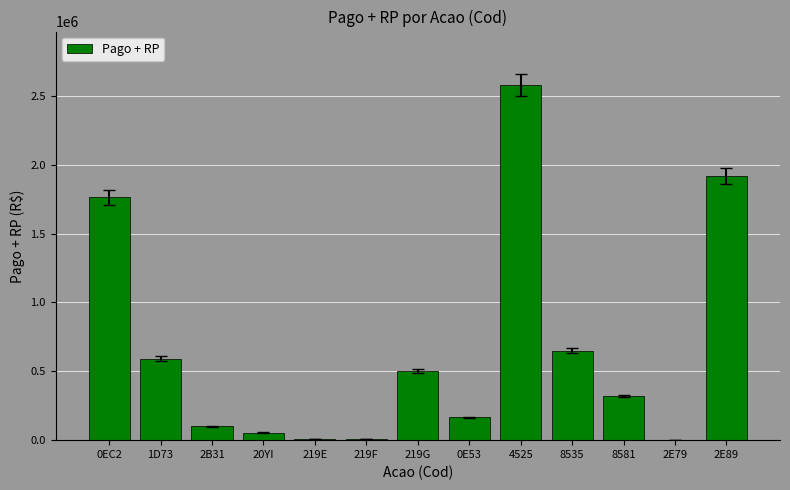

Approximately how many times larger is the value at 219G compared to 0EC2?

0.3